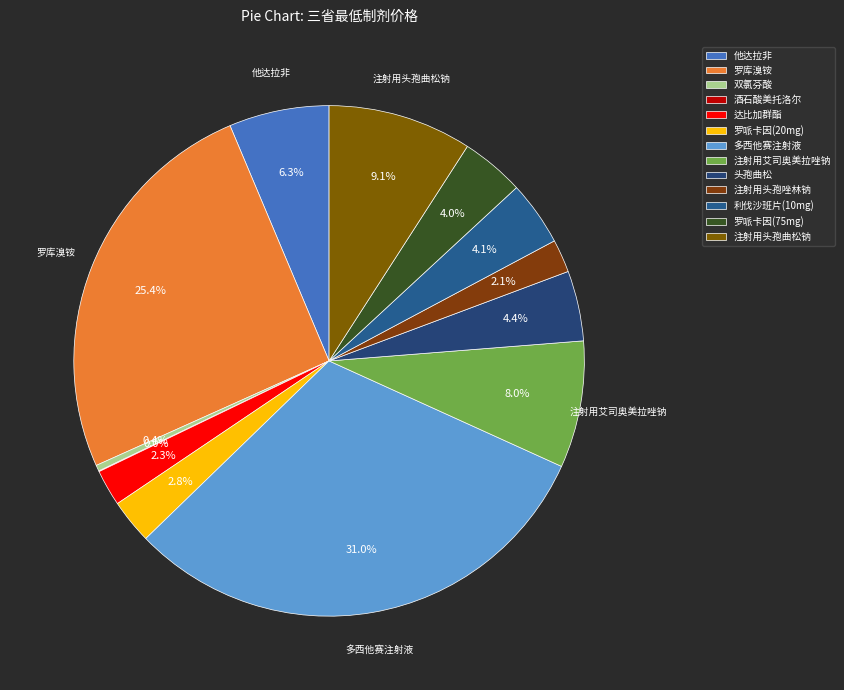

True or false: 罗哌卡因(75mg) accounts for 4% of the total.

True